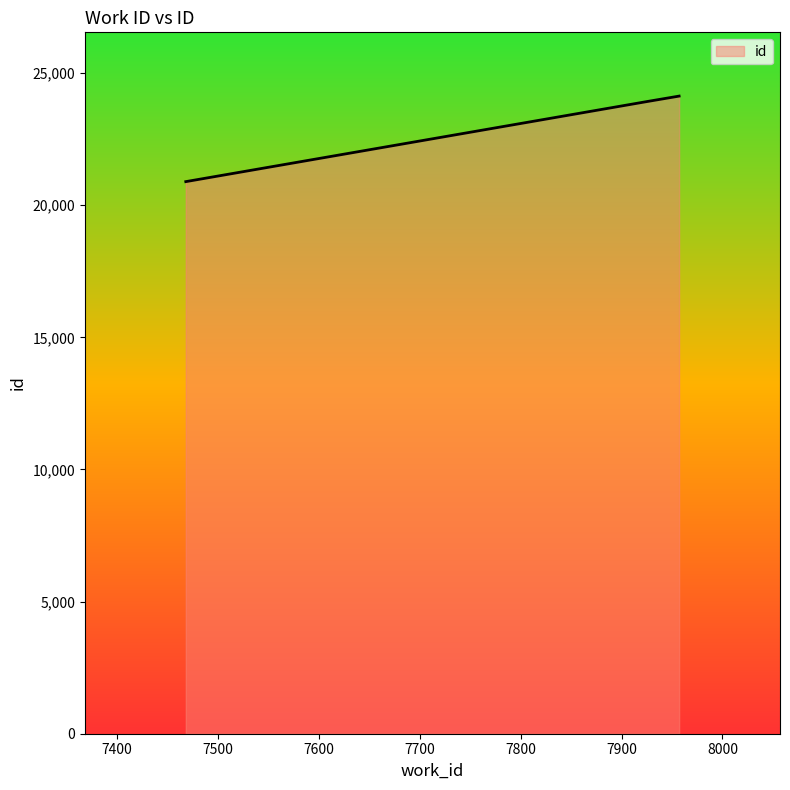

How many series are shown in this chart?

1